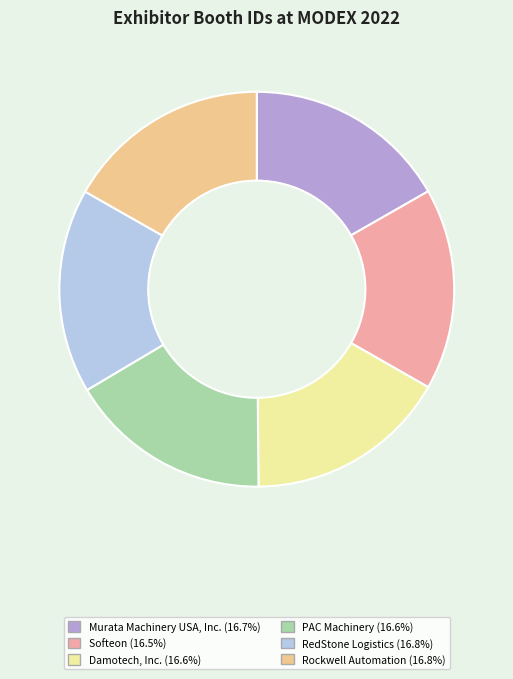

True or false: Murata Machinery USA, Inc. accounts for 17% of the total.

True